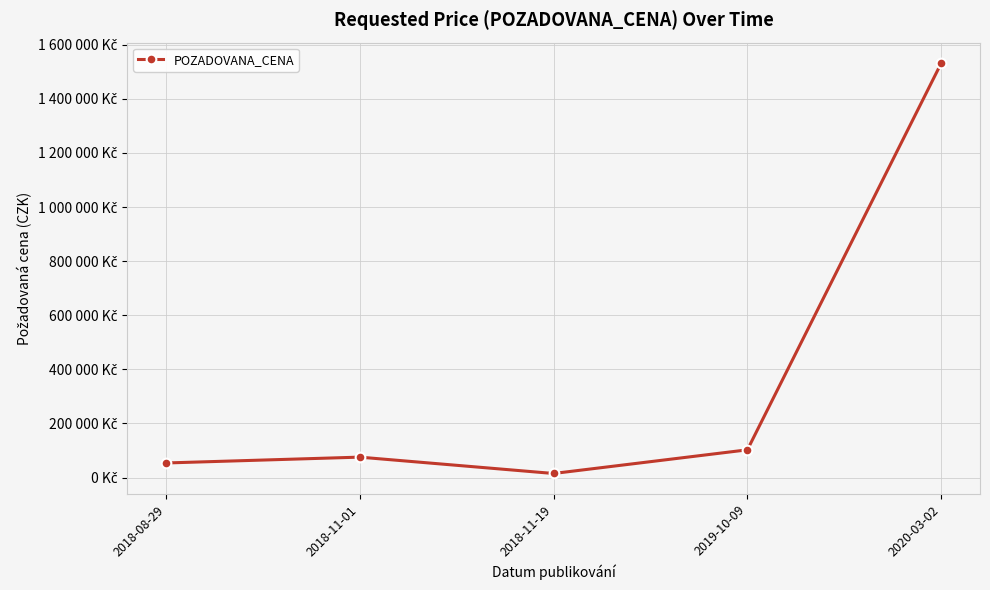

Does the chart have visible grid lines?

Yes